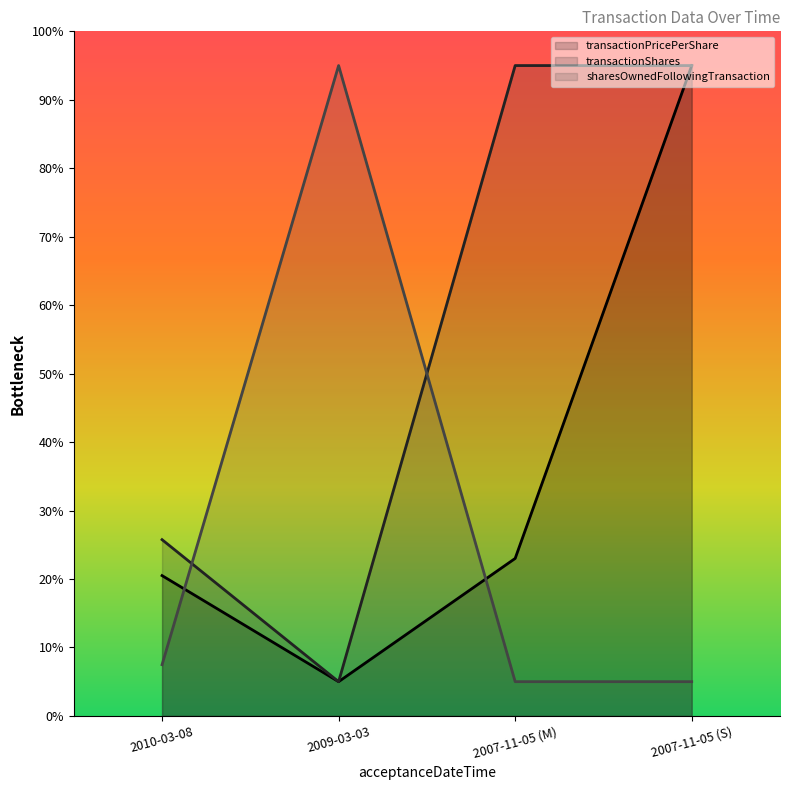

What is the difference between the transactionPricePerShare values at 2007-11-05 (M) and 2009-03-03?

18.0